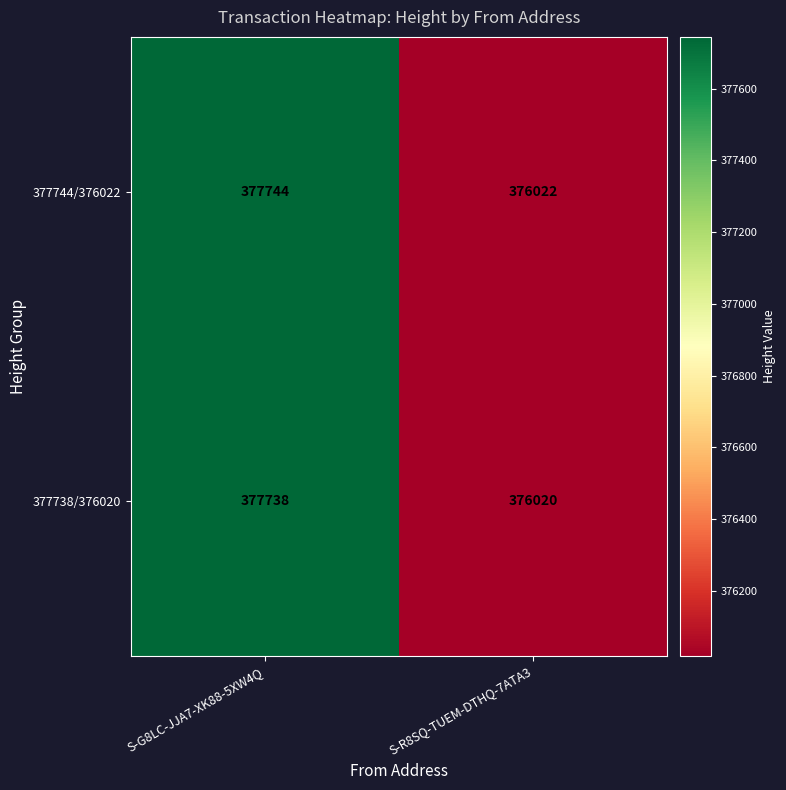

At which label does 377738/376020 reach its minimum?

S-R8SQ-TUEM-DTHQ-7ATA3